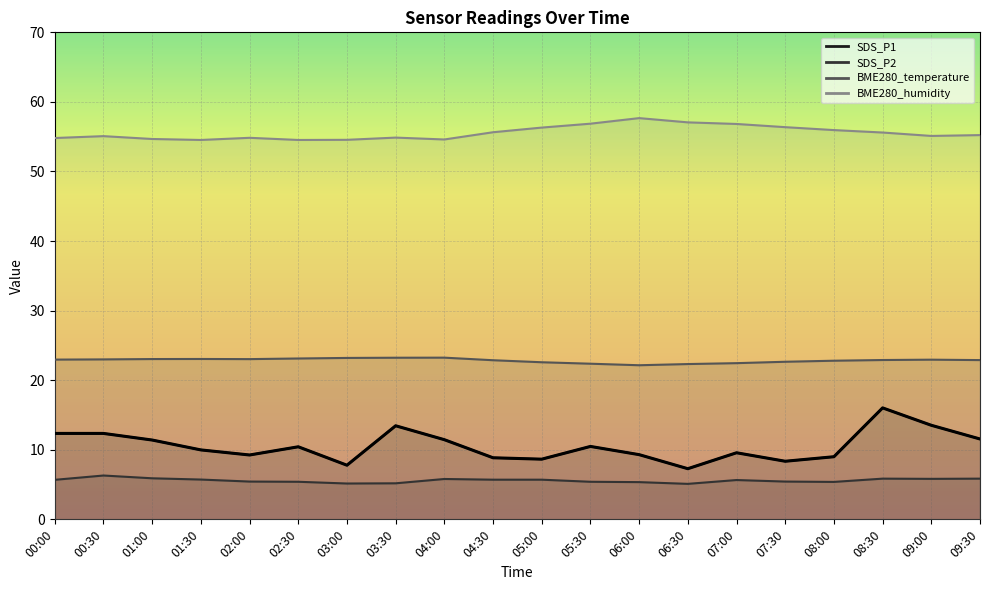

How many data points are above 10?

10